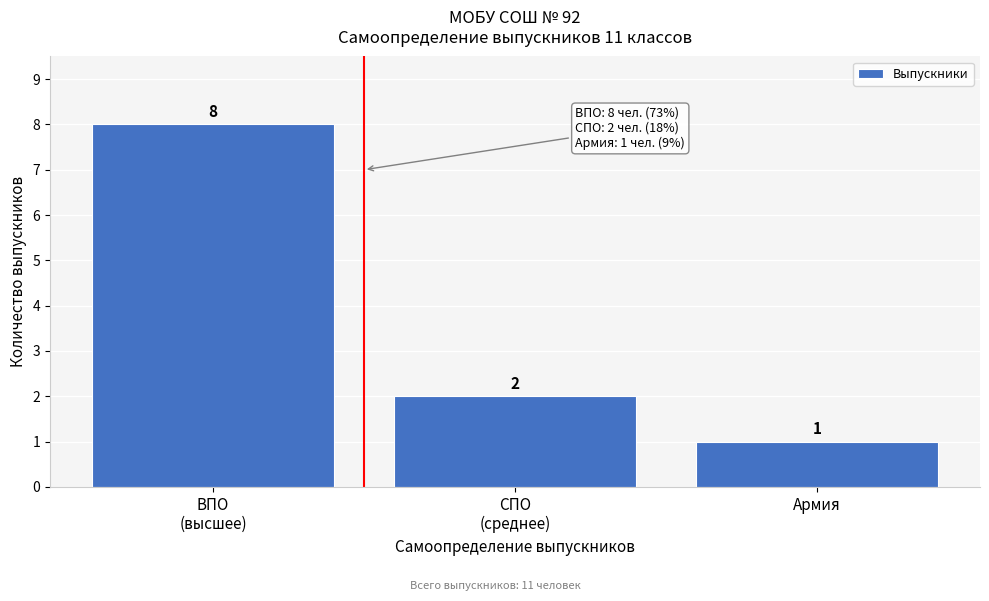

Reading left to right, what are all the values shown in this chart?

8	2	1